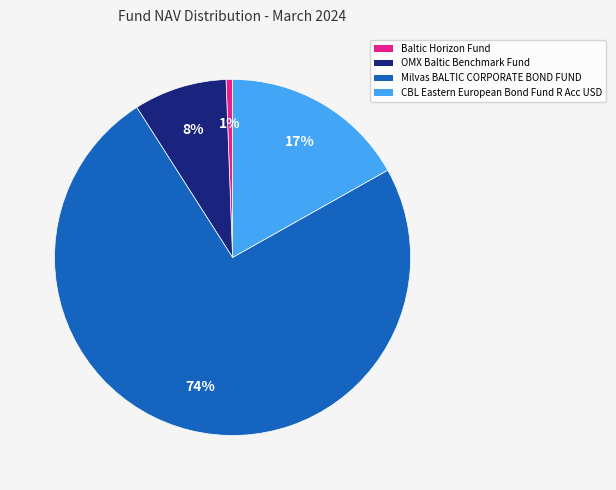

Approximately how many times larger is the value at OMX Baltic Benchmark Fund compared to Milvas BALTIC CORPORATE BOND FUND?

0.1